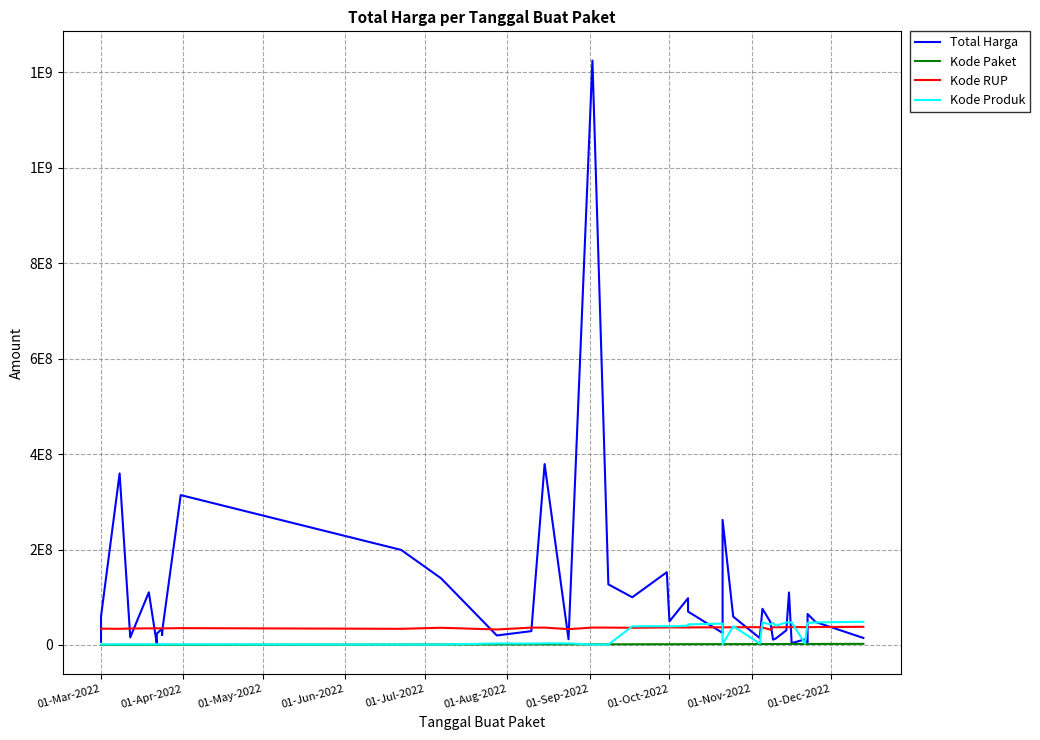

How many lines are shown in the chart?

4